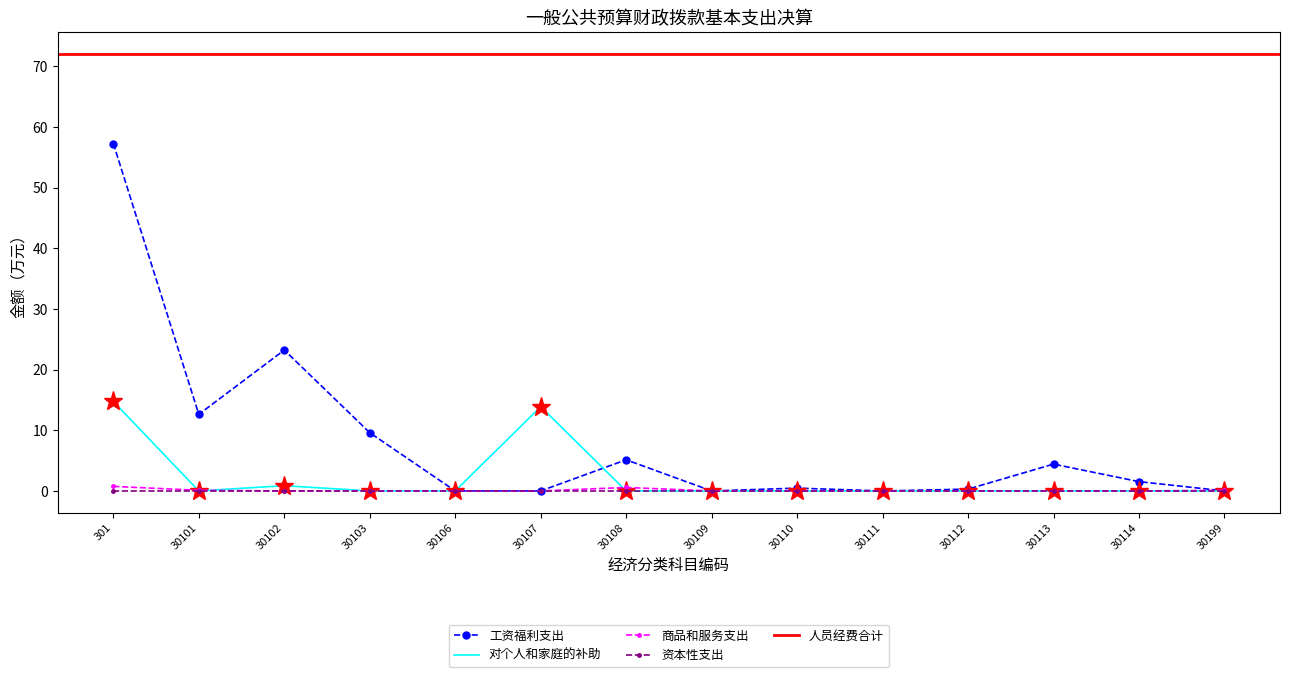

What is the value of the 工资福利支出 point at the 3rd from the left?

23.2